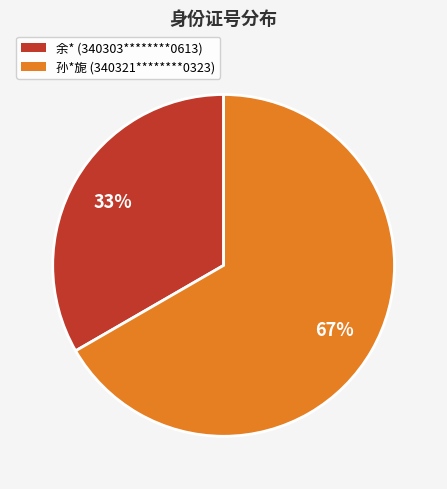

Count the number of slices in the pie.

2